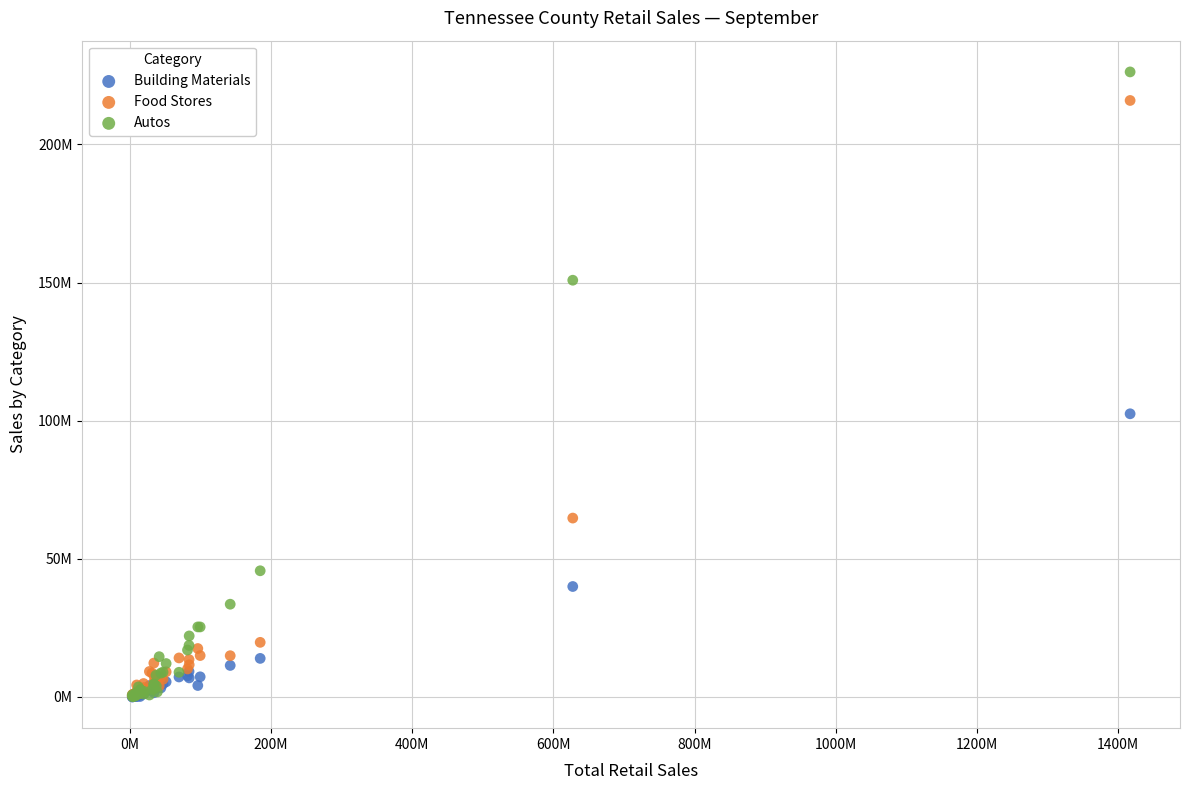

Which series has the largest Y range (max minus min)?

Autos